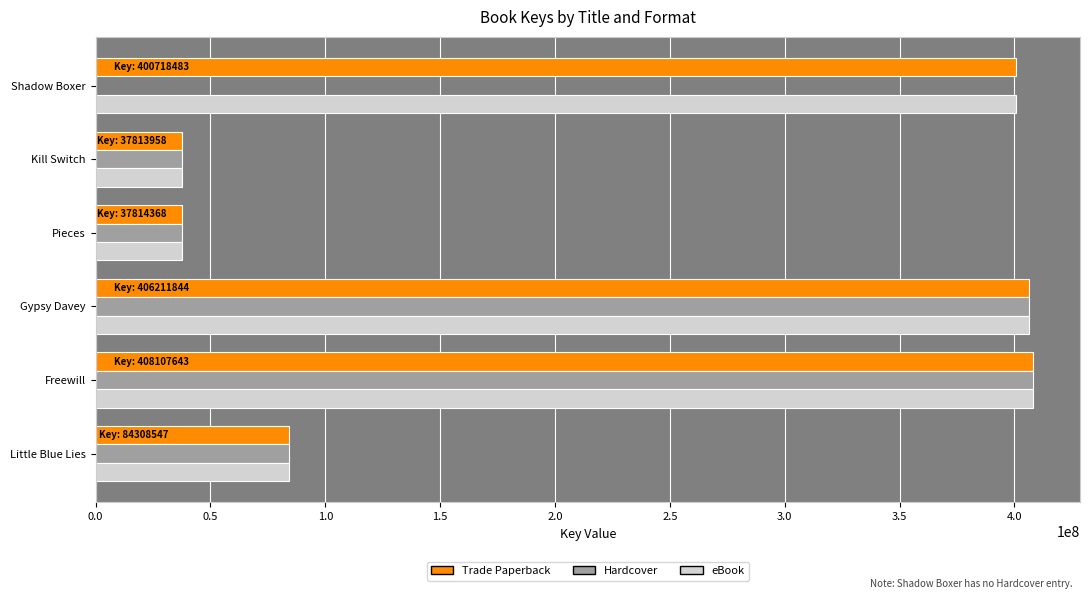

What is the total value across all series at Shadow Boxer?

801436966